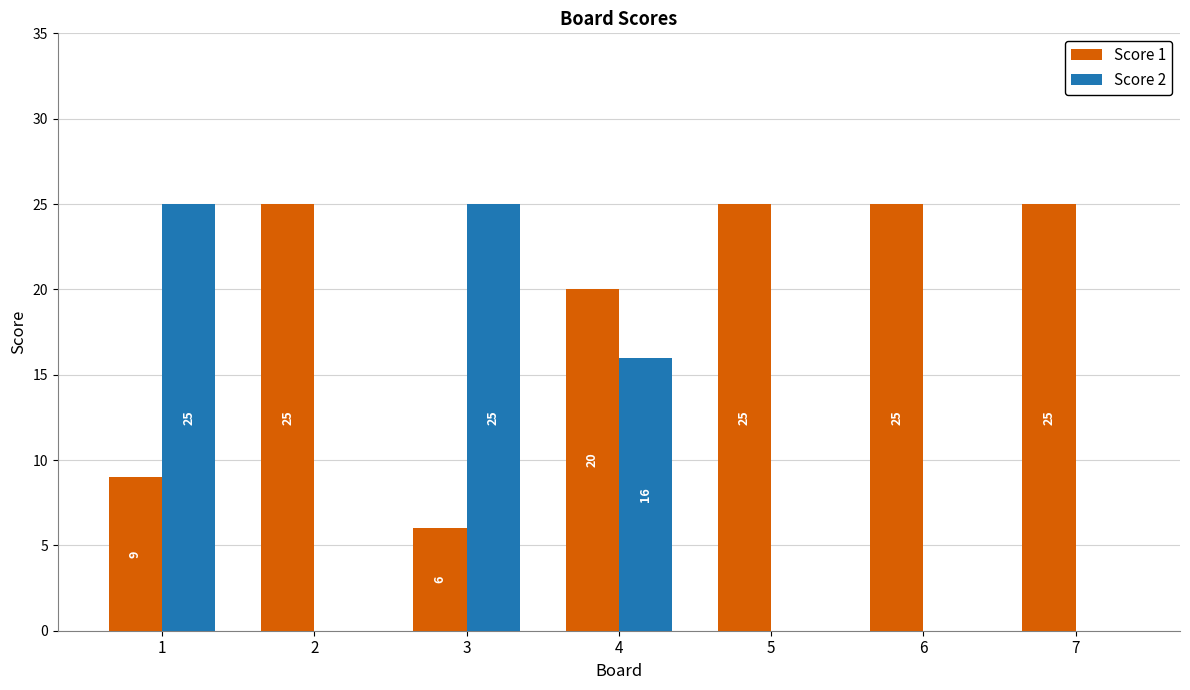

Between 1 and 5, which series saw the biggest shift?

Score 2